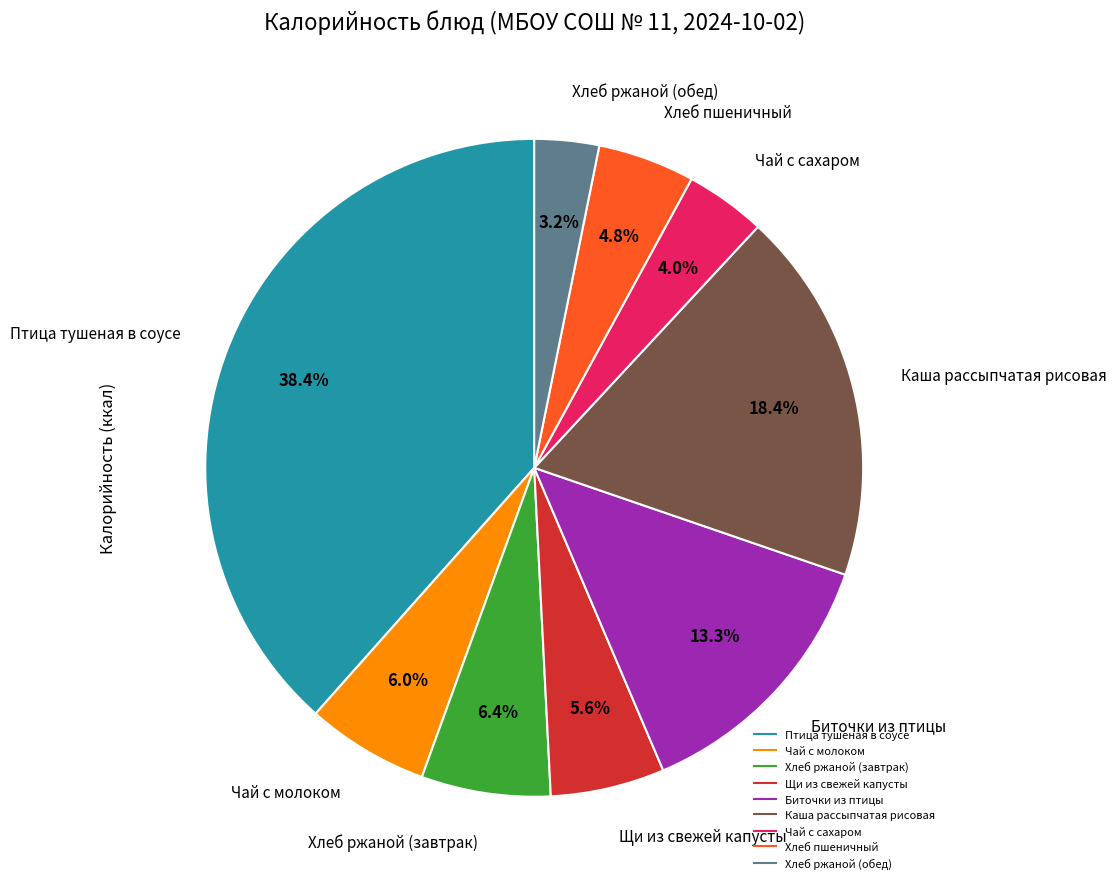

Does any single category account for the majority?

No